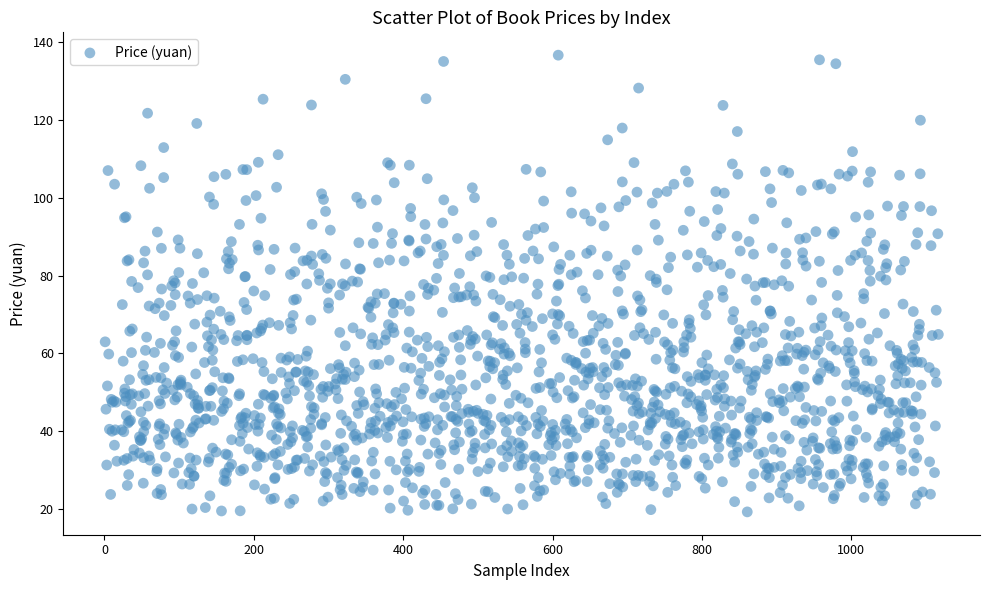

What is the range of Y values (max minus min)?

117.5